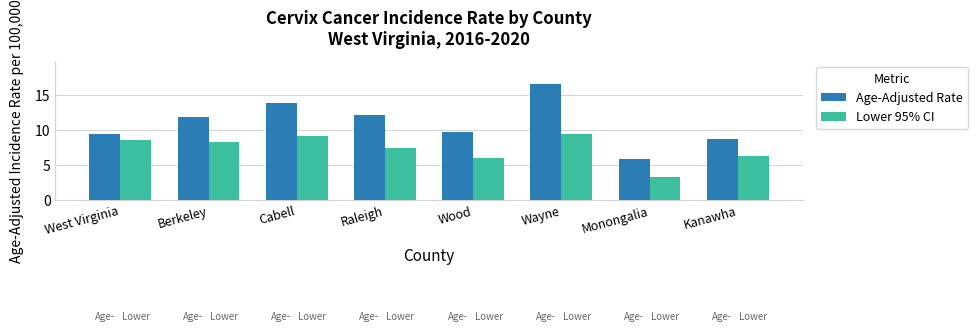

Which series has the widest spread of values?

Age-Adjusted Rate